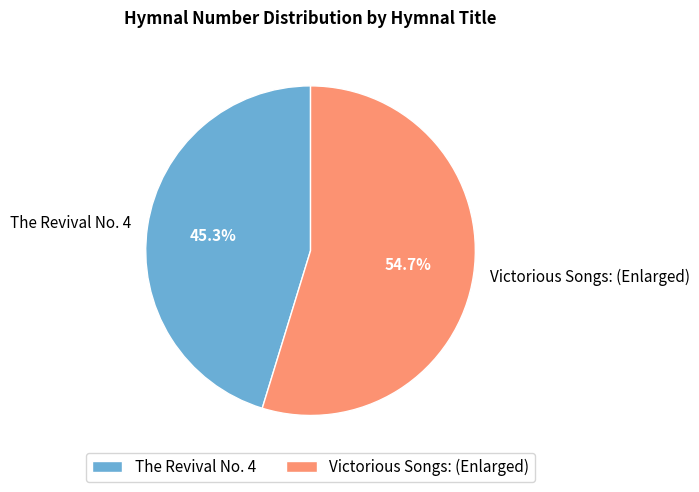

To the nearest percent, what is the difference between the Victorious Songs: (Enlarged) and The Revival No. 4 slice percentages?

9%